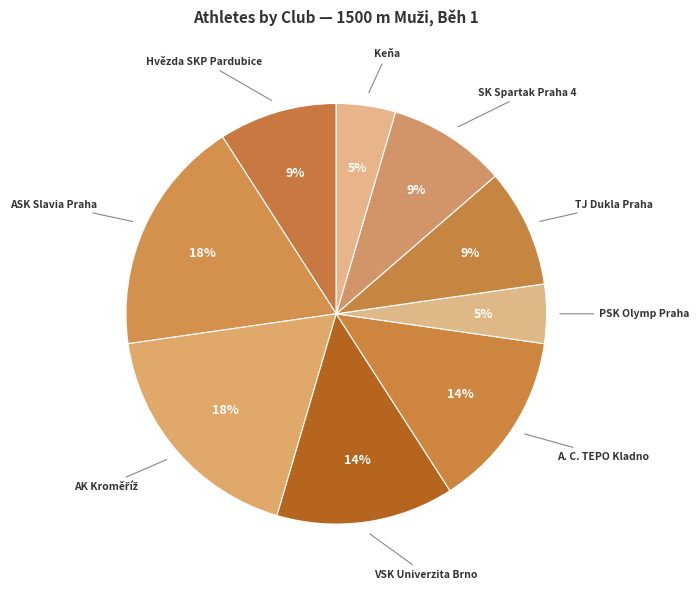

How many slices are in this pie chart?

9